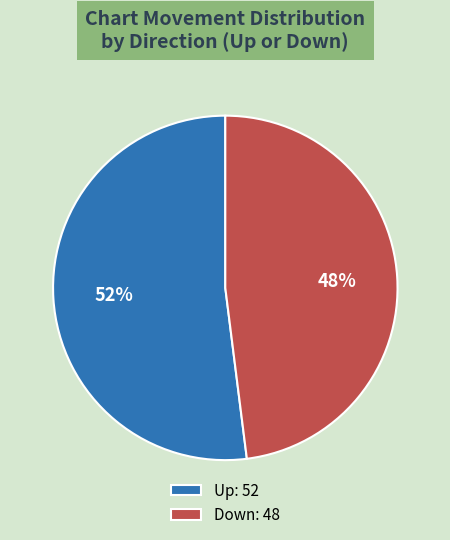

To the nearest percent, what portion does Up: 52 represent?

52%